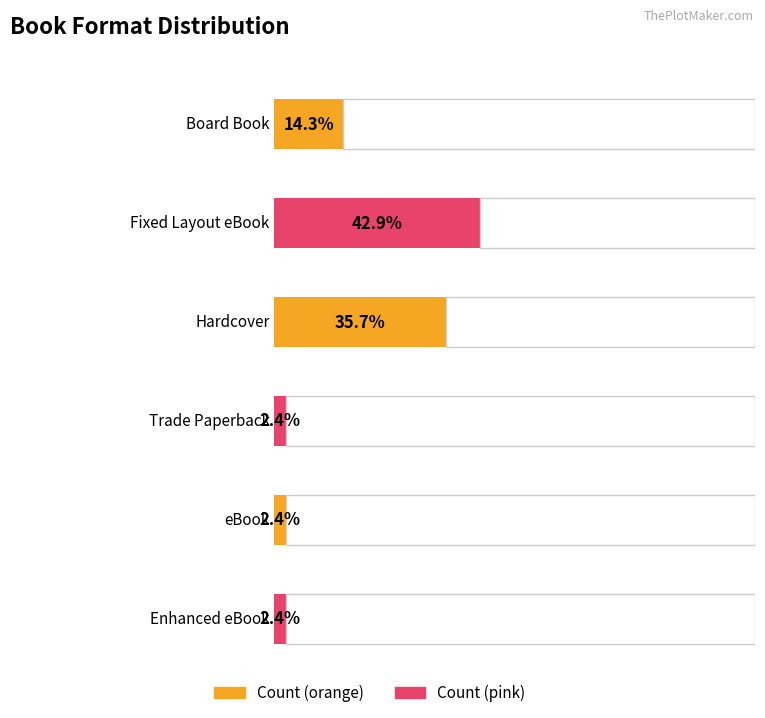

At which label does the data first exceed 6?

Fixed Layout eBook